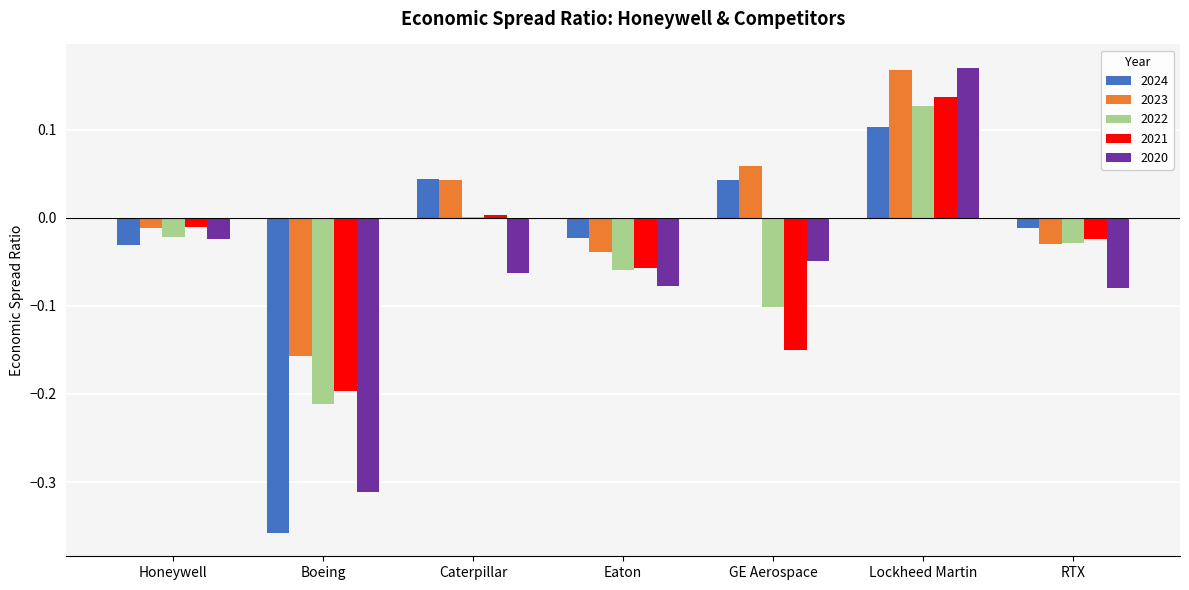

Which category has the highest value in the 2020 series?

Lockheed Martin